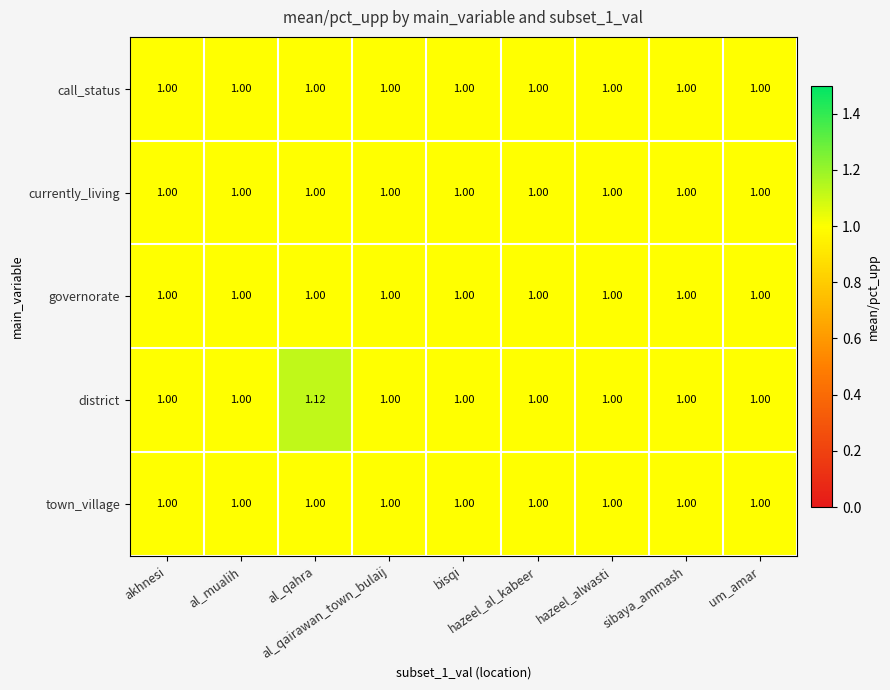

Which series has the largest range (max minus min)?

district